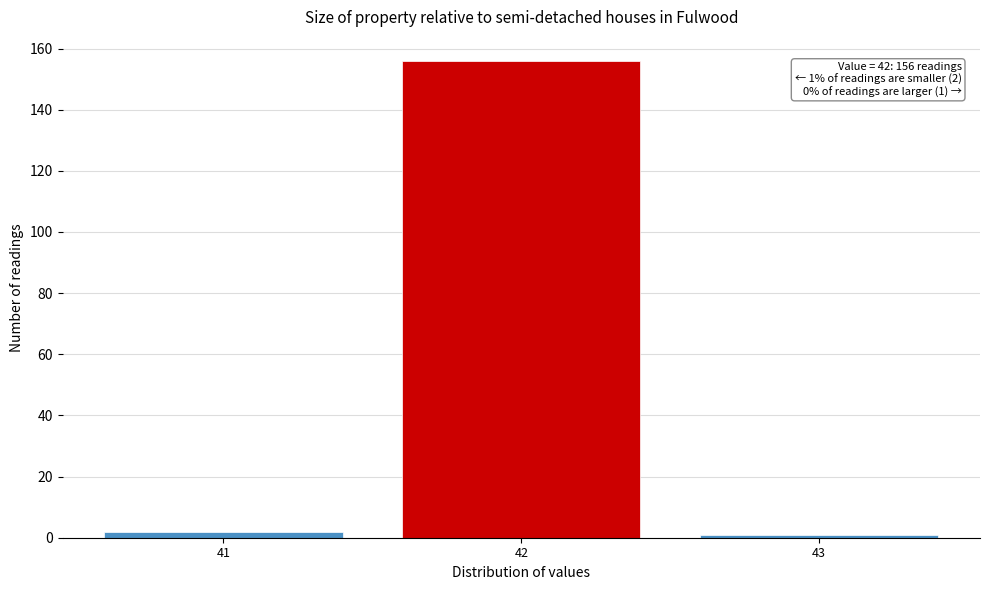

Over which range of the x-axis is the bar tallest?

41.5 to 42.5